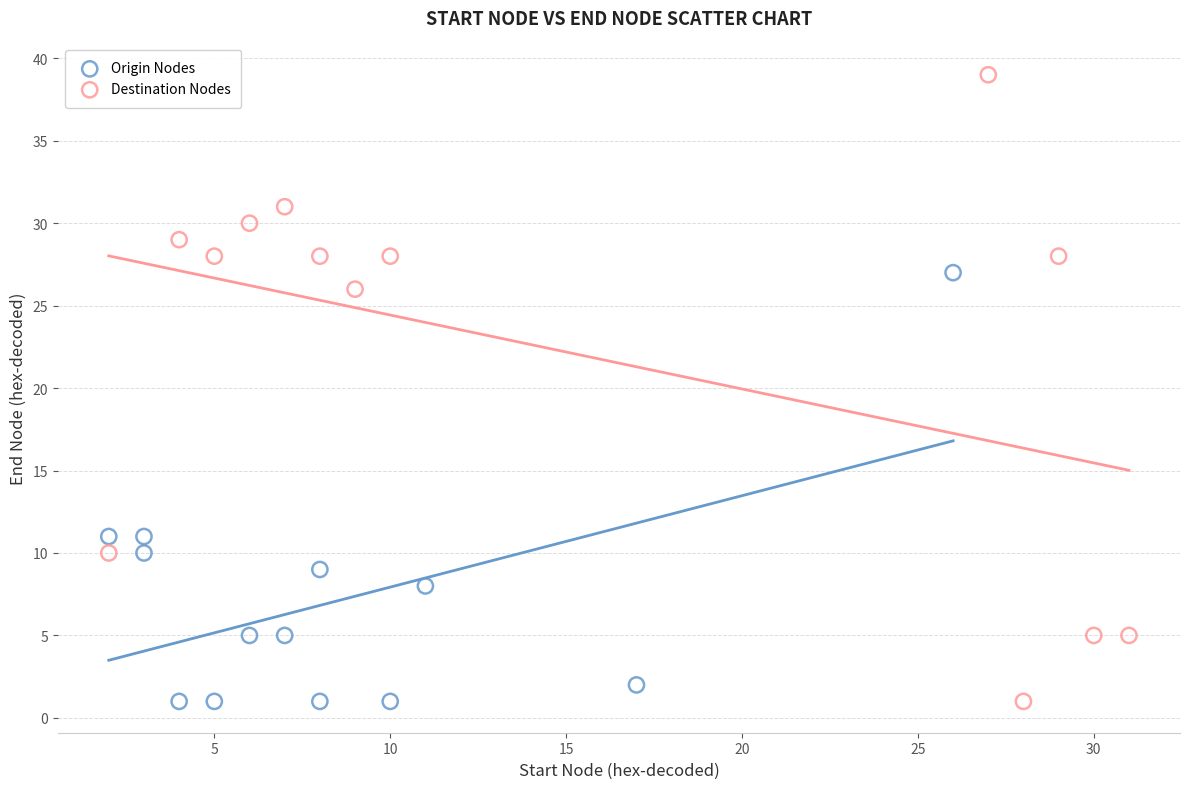

Which series has the largest Y range (max minus min)?

Destination Nodes